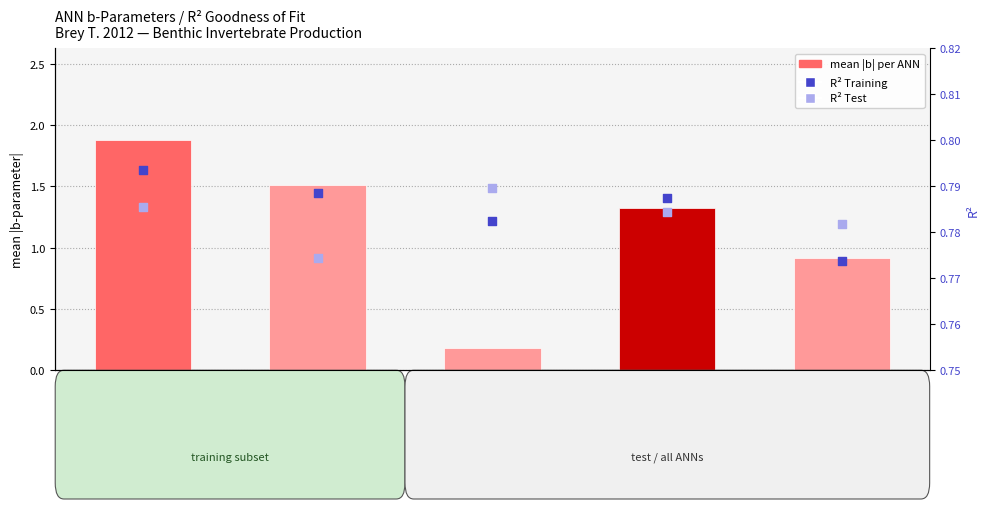

Which series contains the highest Y value?

mean |b| per ANN